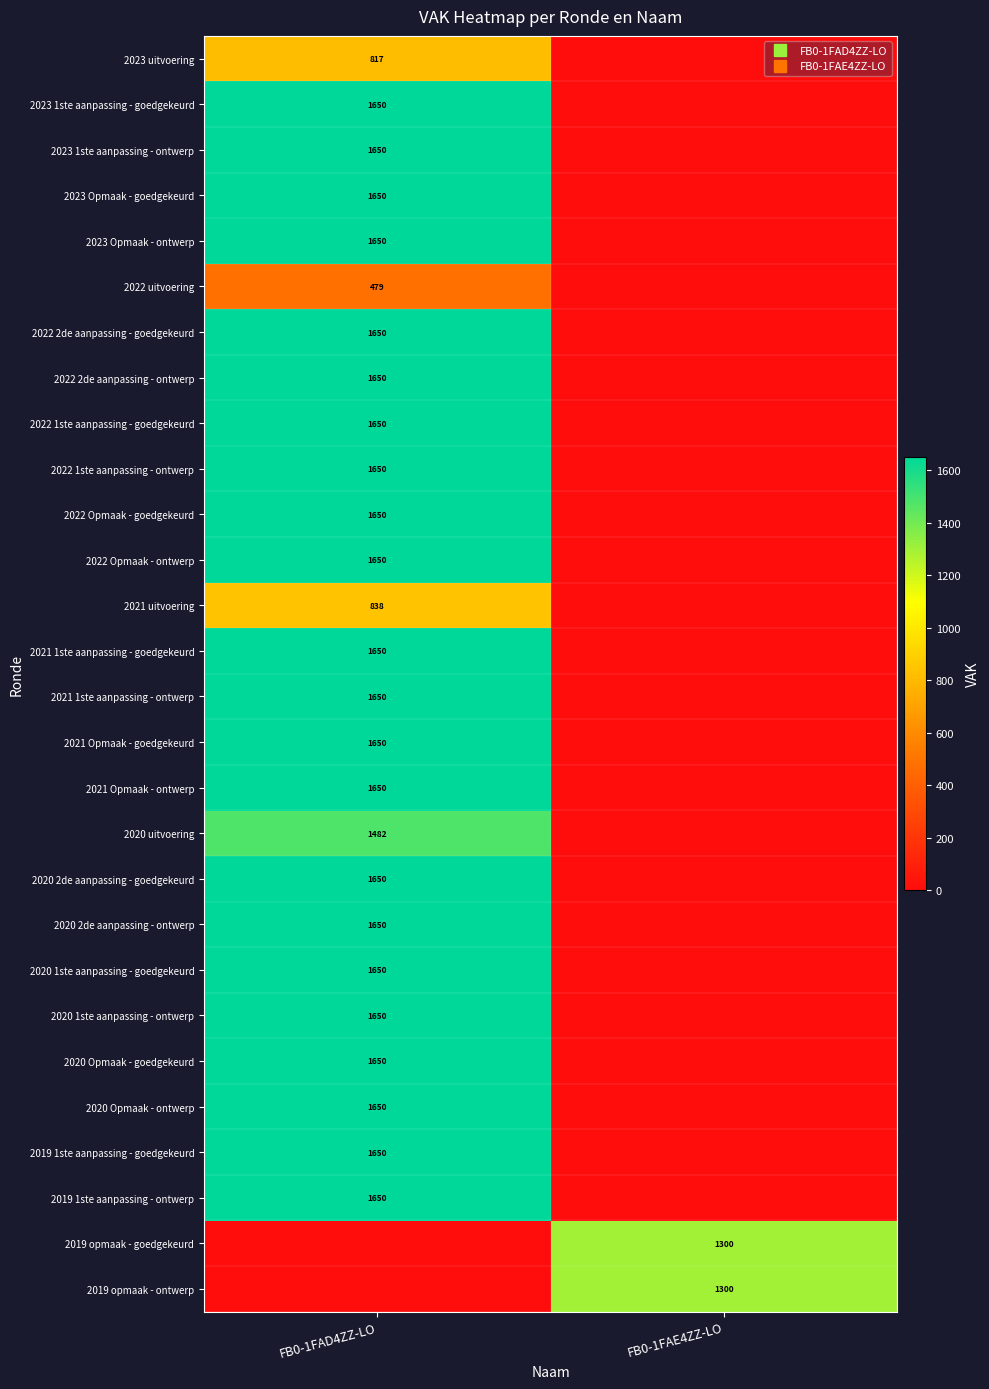

Which series has the largest total across all categories?

2023 1ste aanpassing - goedgekeurd